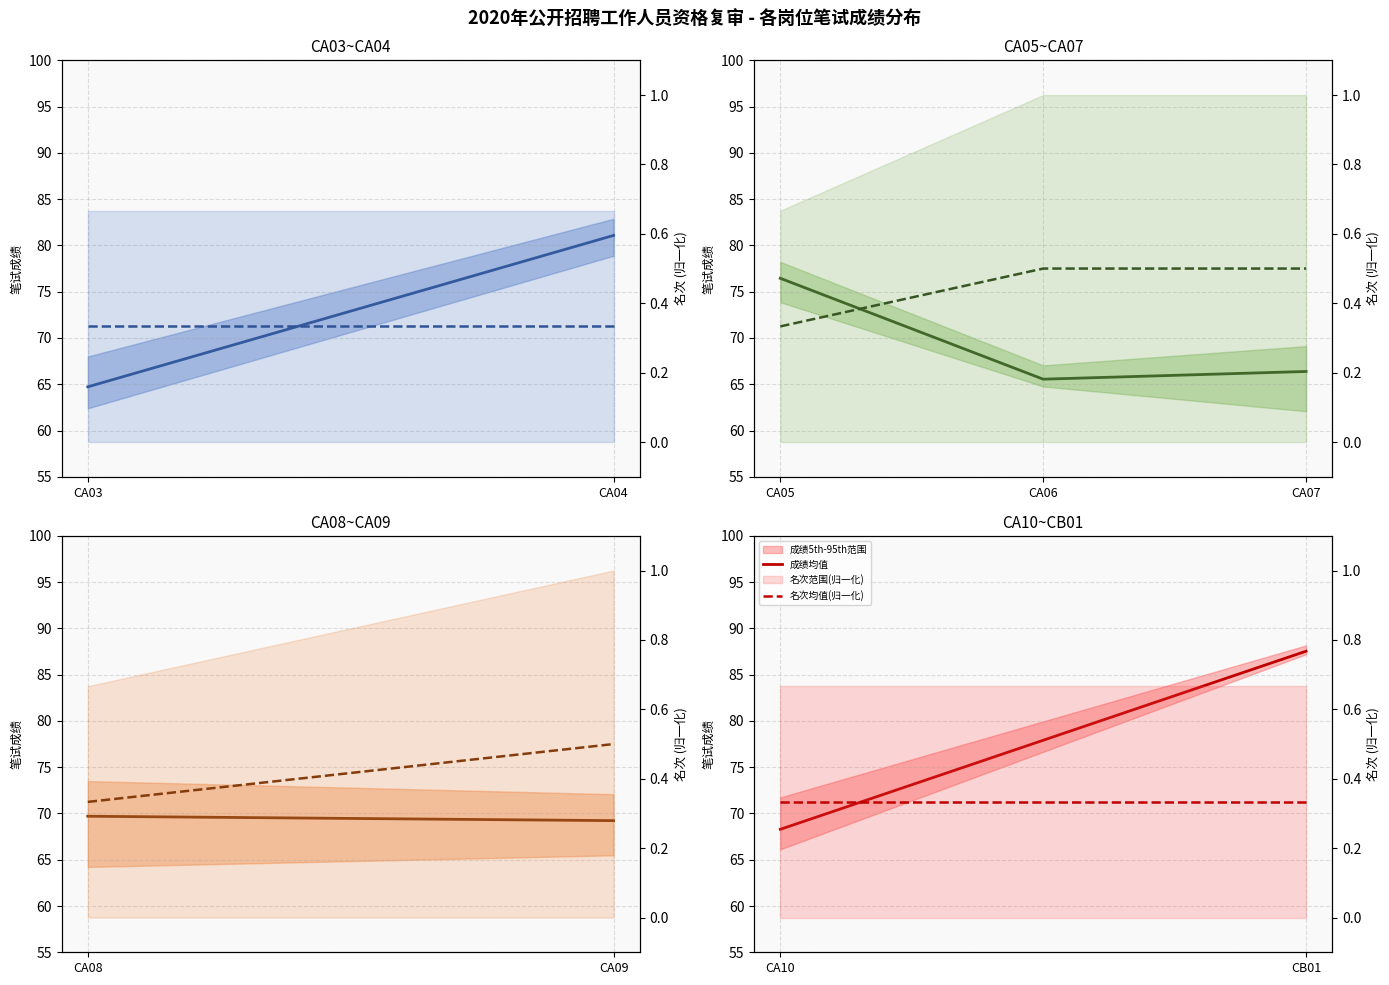

What is the value of the 成绩均值 point at the 2nd from the left?

87.5